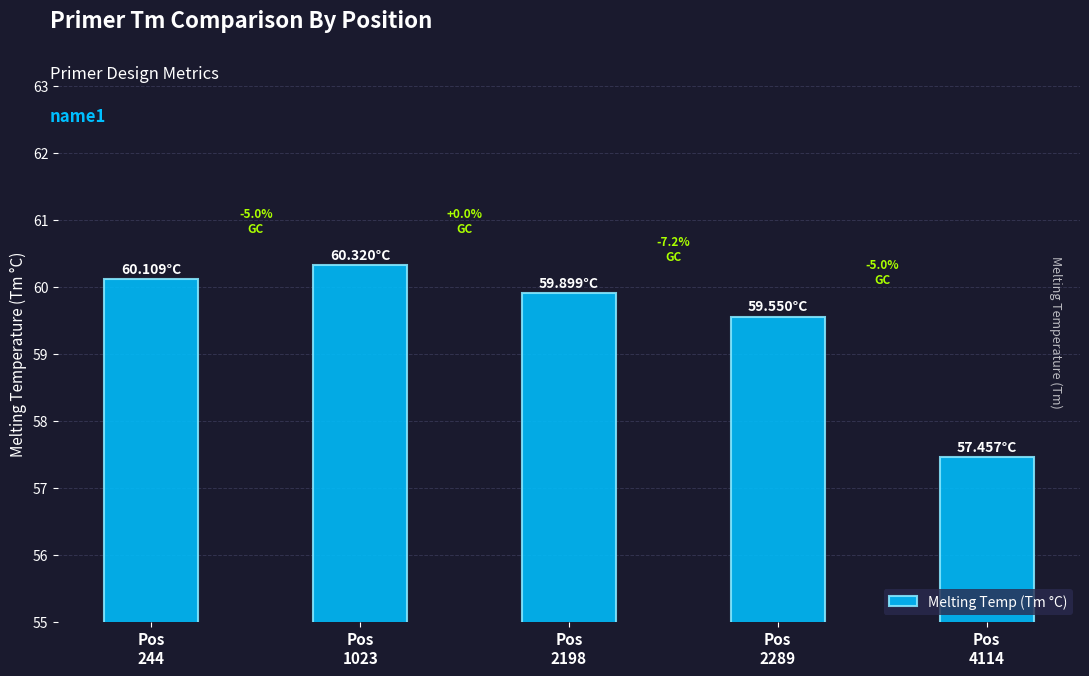

List the labels in order of value, largest first.

Pos
1023, Pos
244, Pos
2198, Pos
2289, Pos
4114